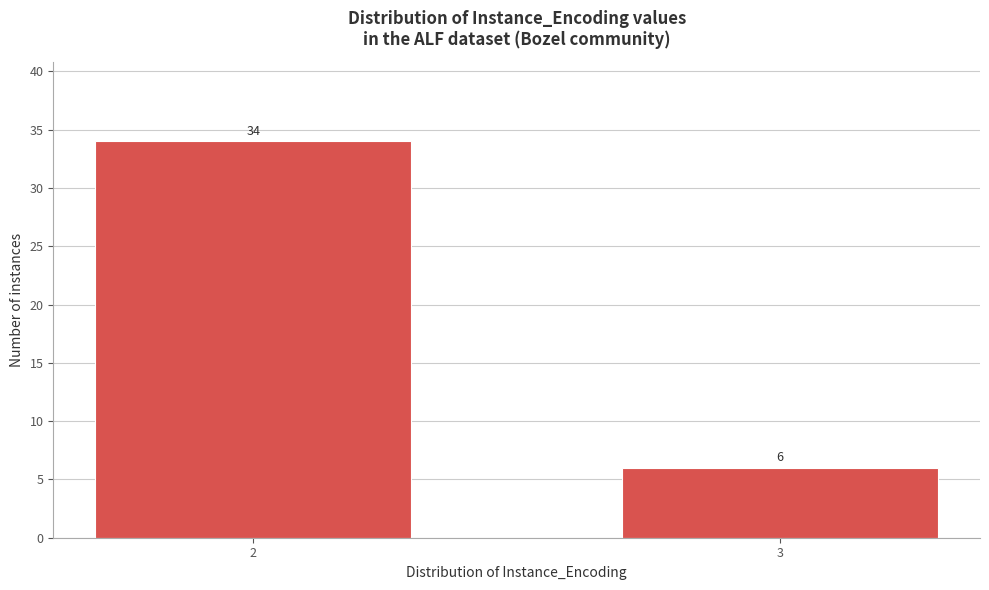

Reading left to right, list all the values displayed in this chart.

34	6